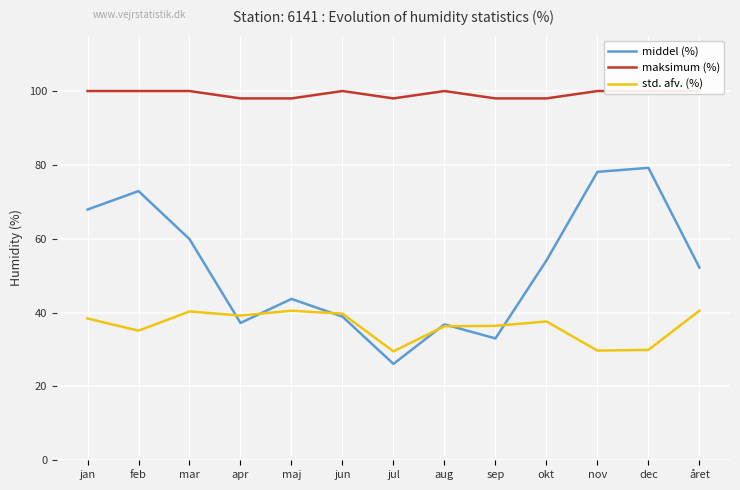

What is the maximum value shown in the chart?

100.0